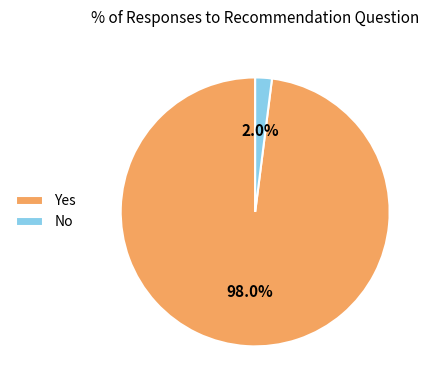

Combined, do No and Yes account for over 50%?

Yes